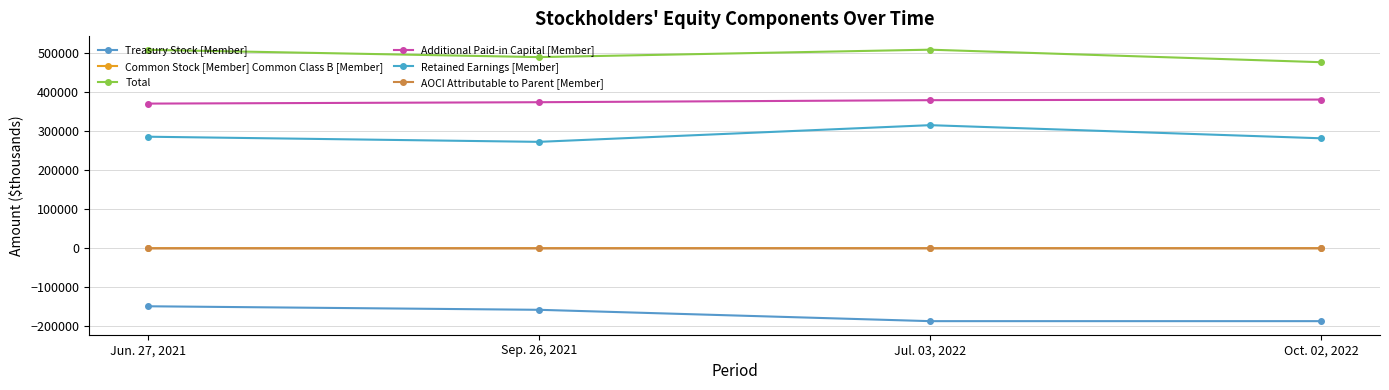

What is the label of the 2nd point from the left?

Sep. 26, 2021